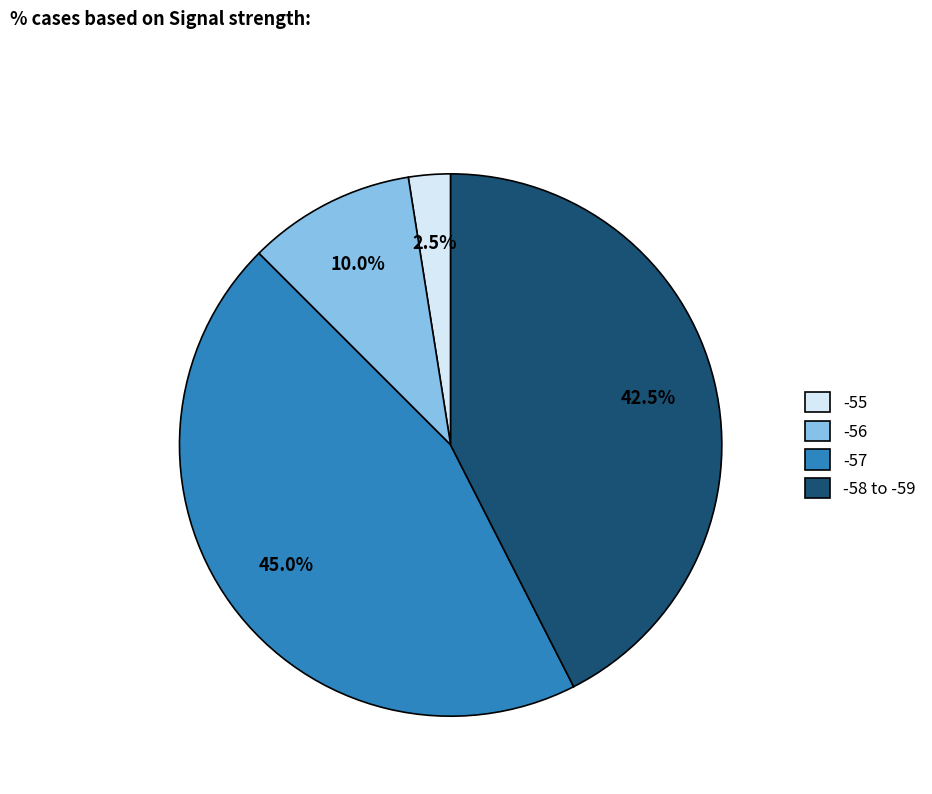

What is the smallest slice in the pie chart?

-55